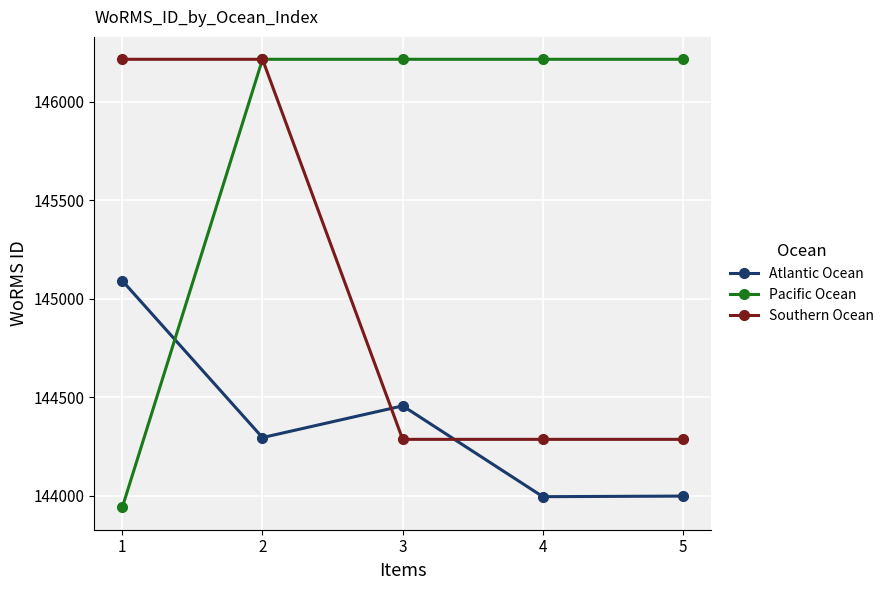

Which series has the largest total across all categories?

Pacific Ocean